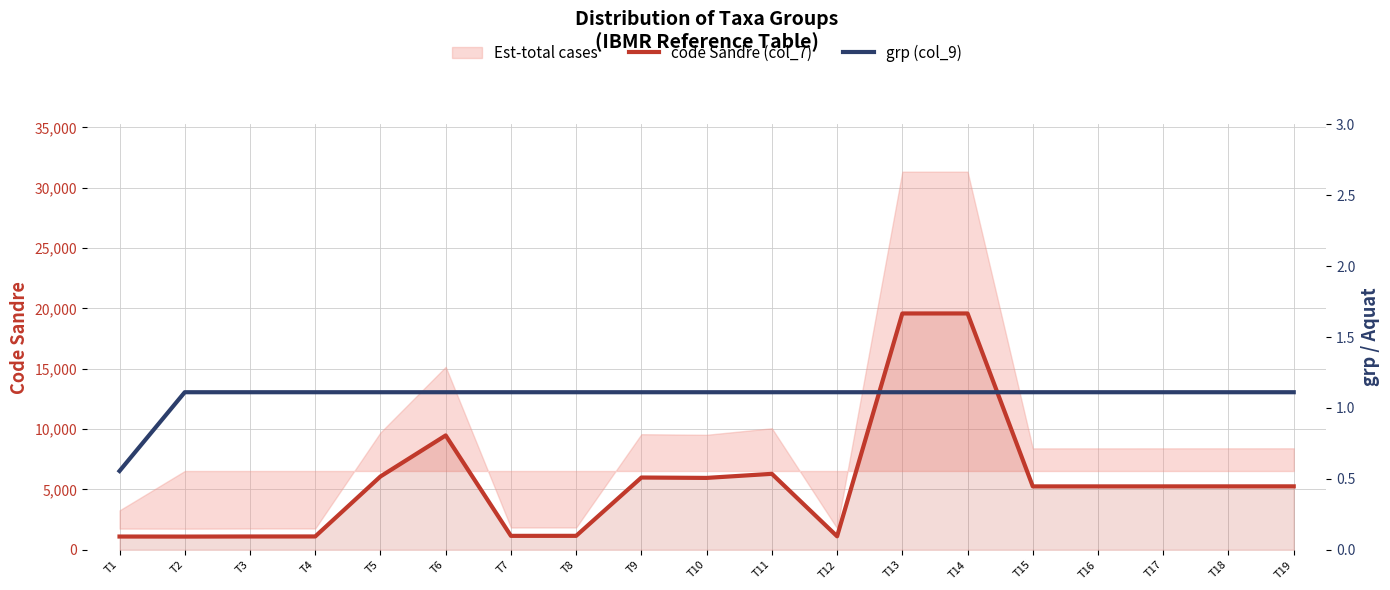

What is the lowest value of the Aquat (col_10) series?

1.0